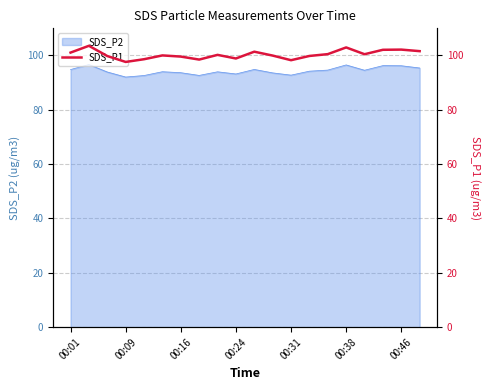

The SDS_P2 series shows 138.5 at 00:38. True or false?

False